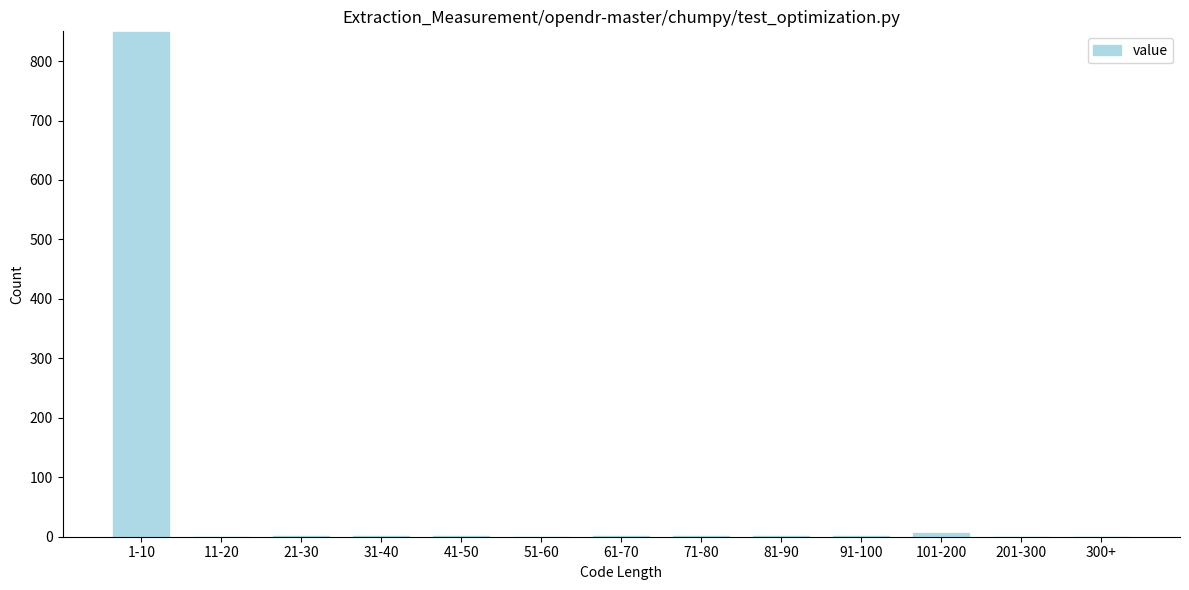

The chart shows a value of 267 at 11-20. True or false?

False